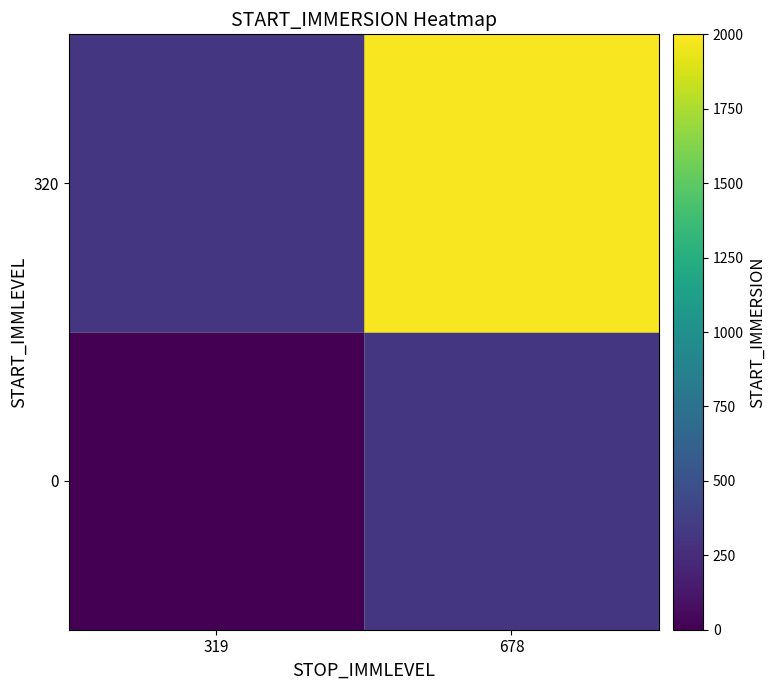

List the series in order of their peak value, lowest first.

0, 320